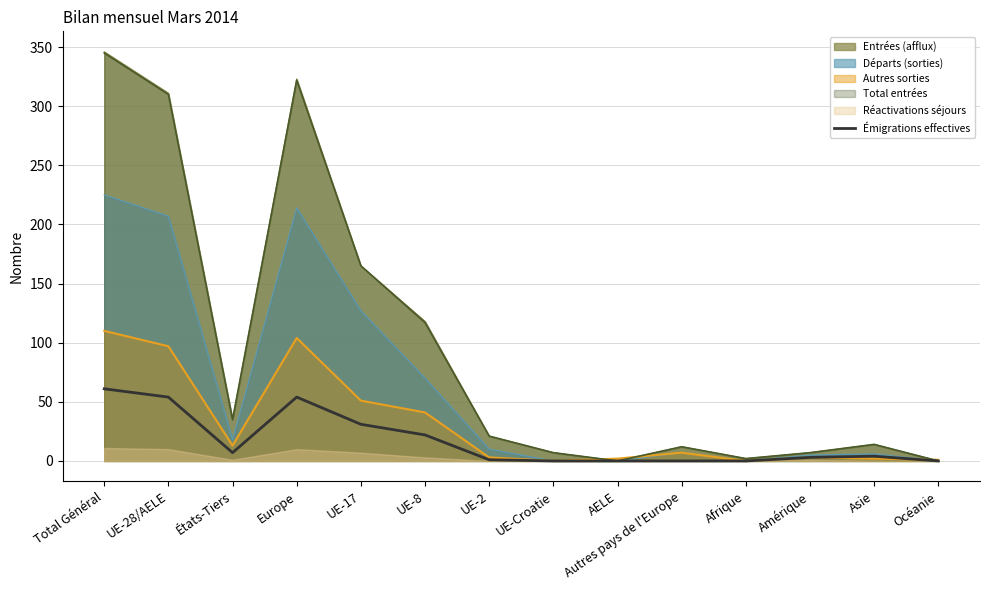

What is the highest value of the Départs (sorties) series?

225